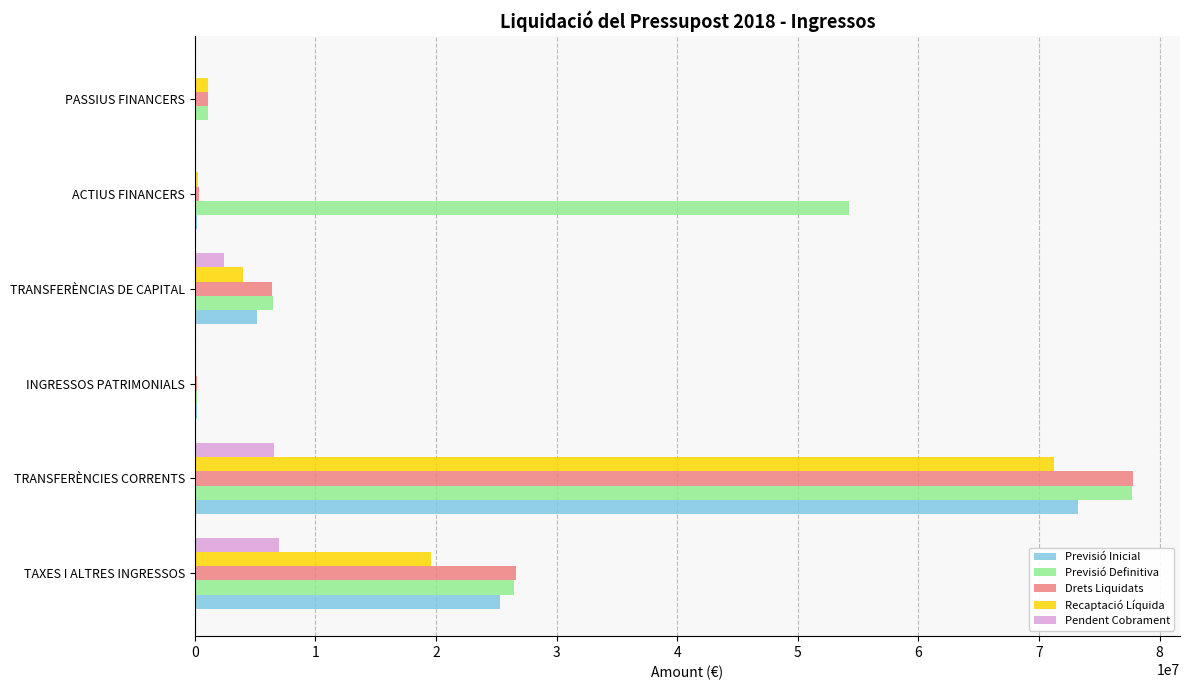

Where is Previsió Definitiva nearest to the value 38973386?

TAXES I ALTRES INGRESSOS